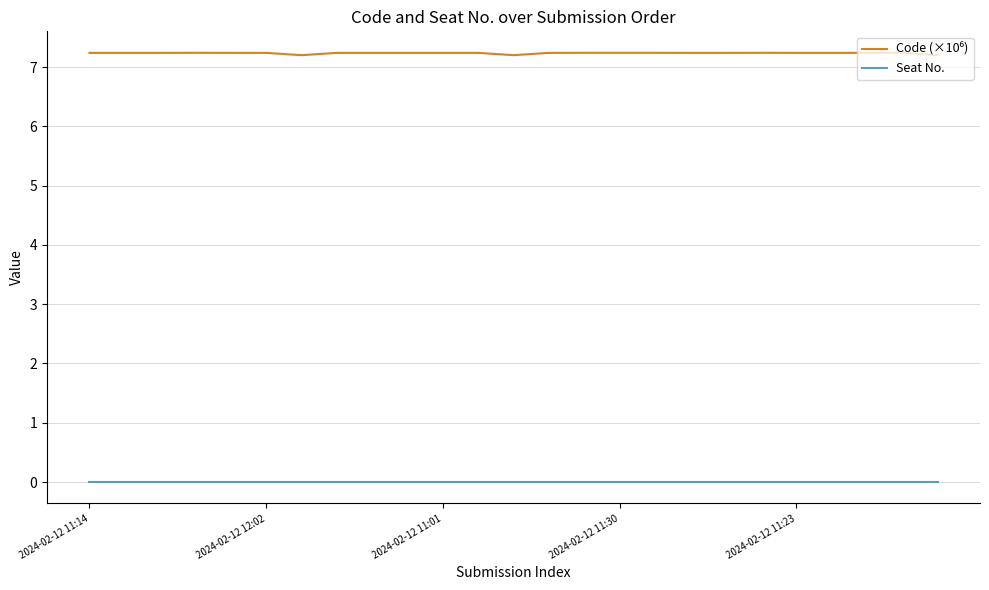

What is the maximum value shown in the chart?

7.2